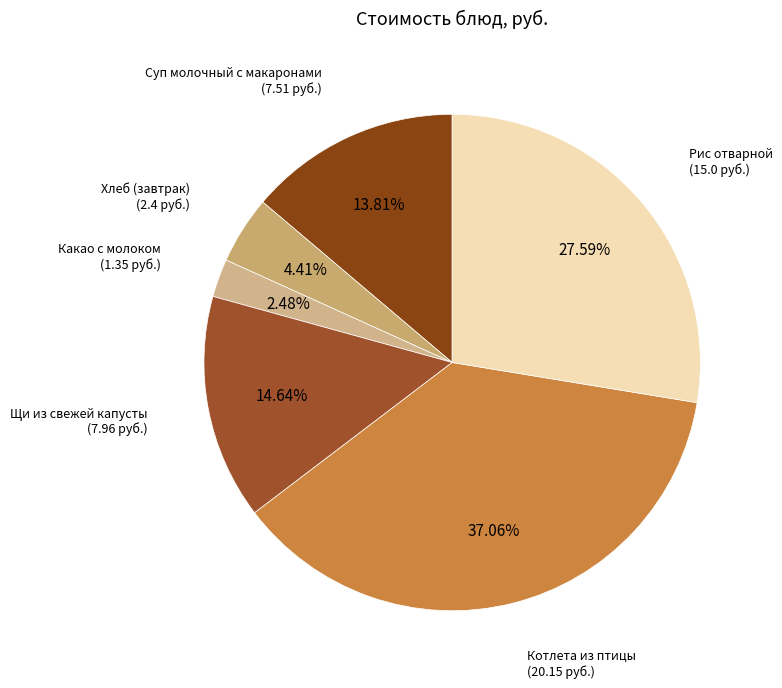

What is the smallest slice in the pie chart?

Какао с молоком